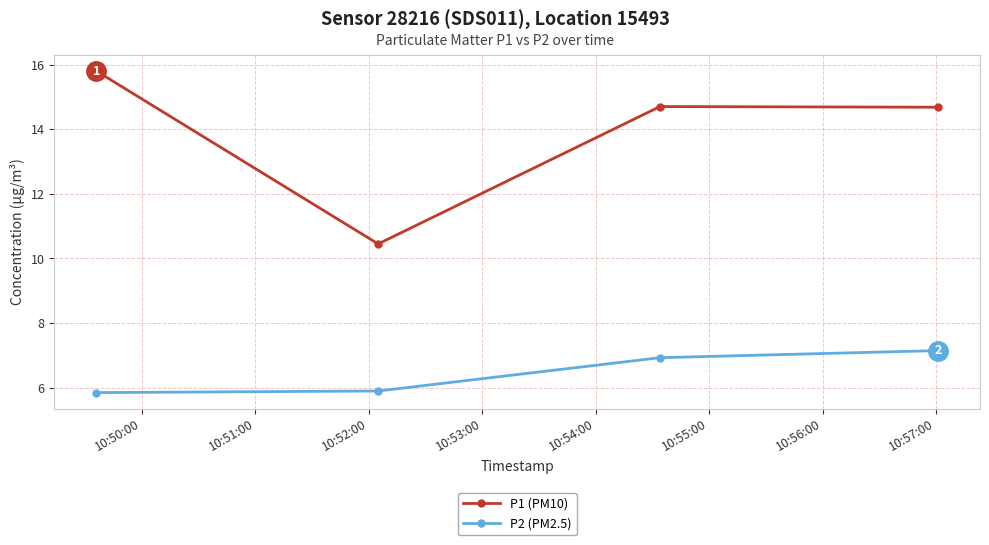

True or false: P2 (PM2.5) and P1 (PM10) intersect in this chart.

False